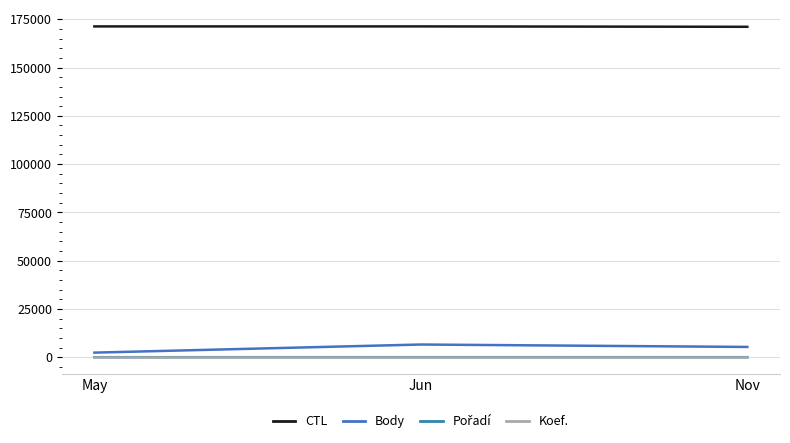

Which series has the widest spread of values?

Body